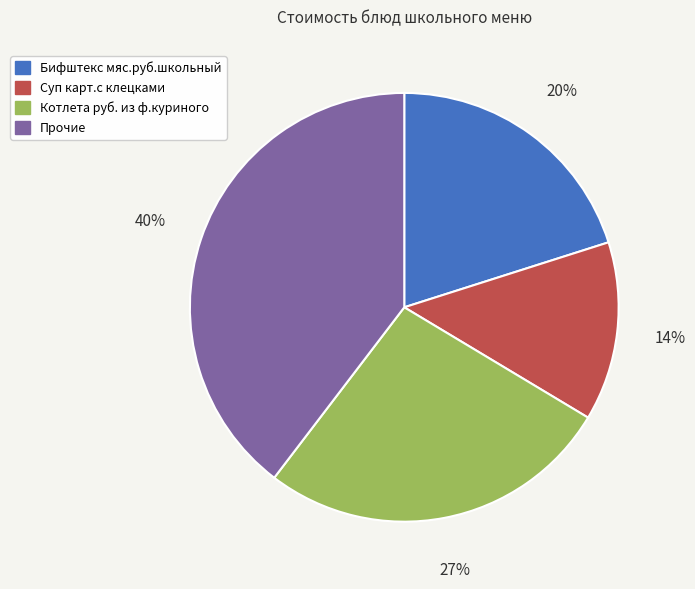

How many segments does this pie chart have?

4